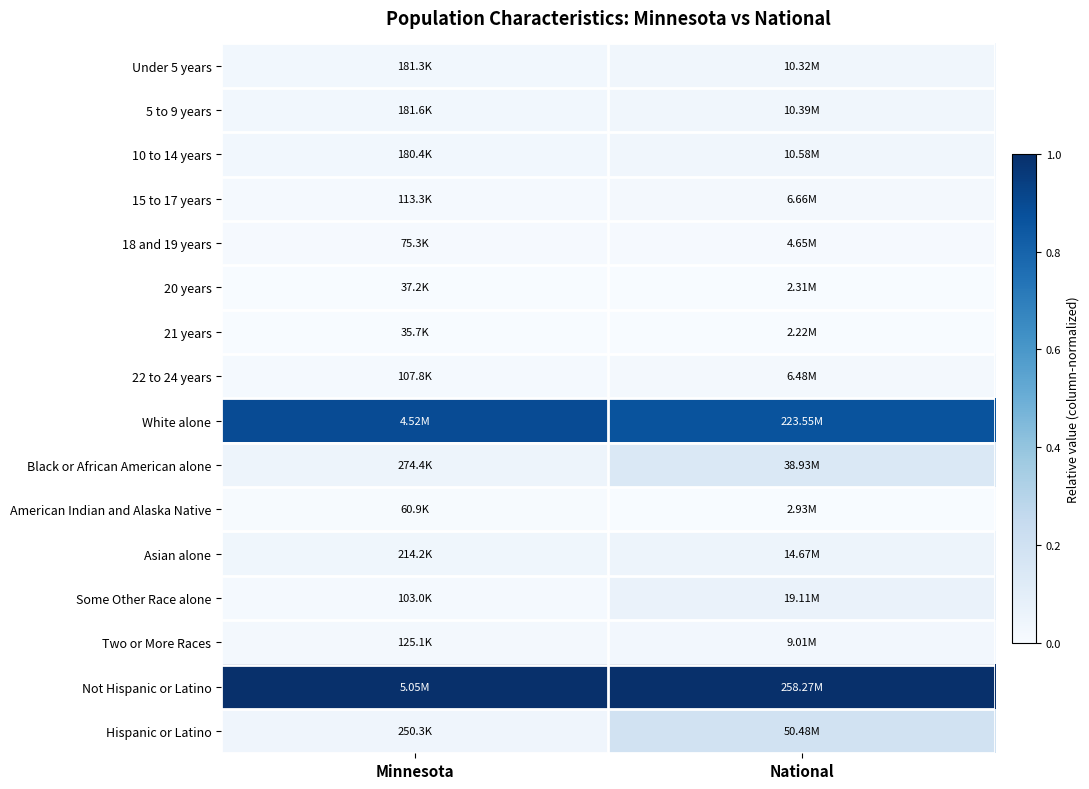

List the series in order of their peak value, lowest first.

21 years, 20 years, American Indian and Alaska Native, 18 and 19 years, 22 to 24 years, 15 to 17 years, Two or More Races, Under 5 years, 5 to 9 years, 10 to 14 years, Asian alone, Some Other Race alone, Black or African American alone, Hispanic or Latino, White alone, Not Hispanic or Latino